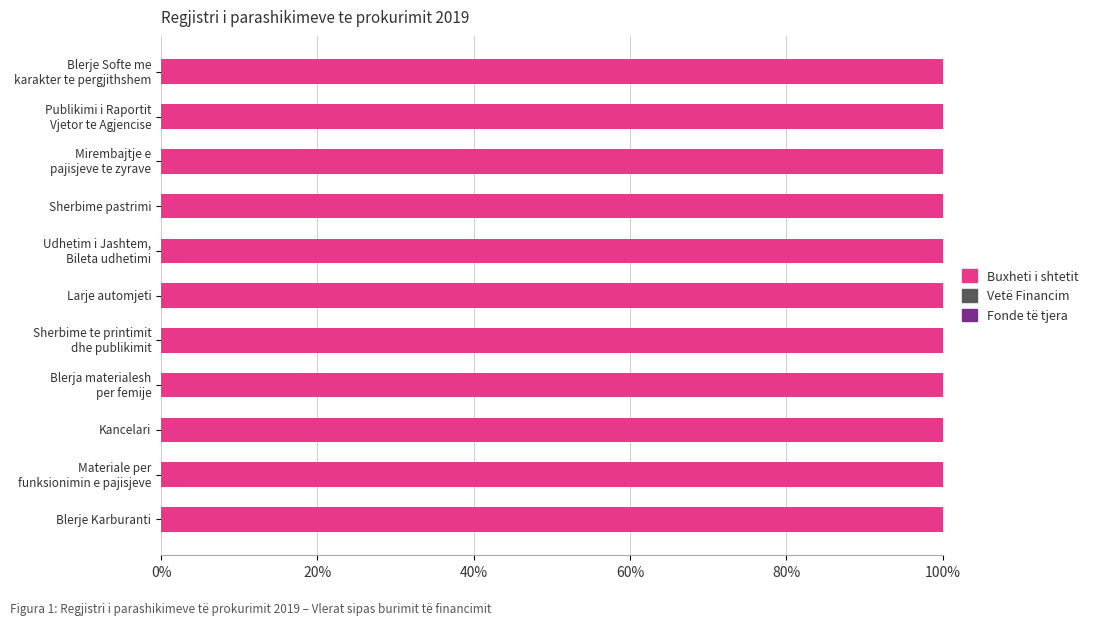

How many bars are there in total?

33